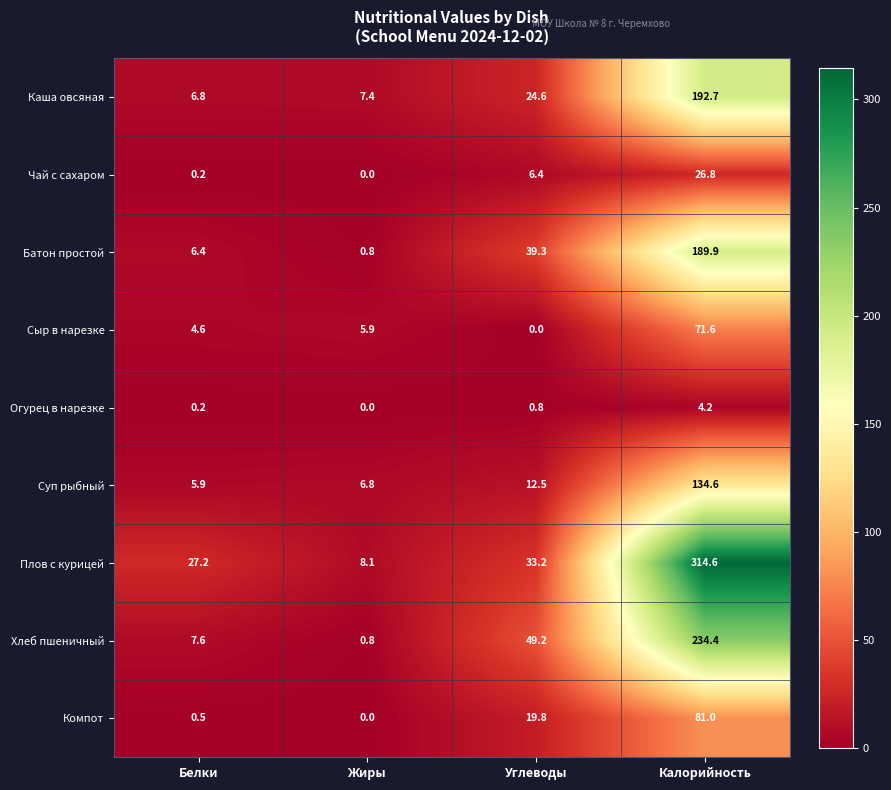

How many categories are shown in the chart?

4